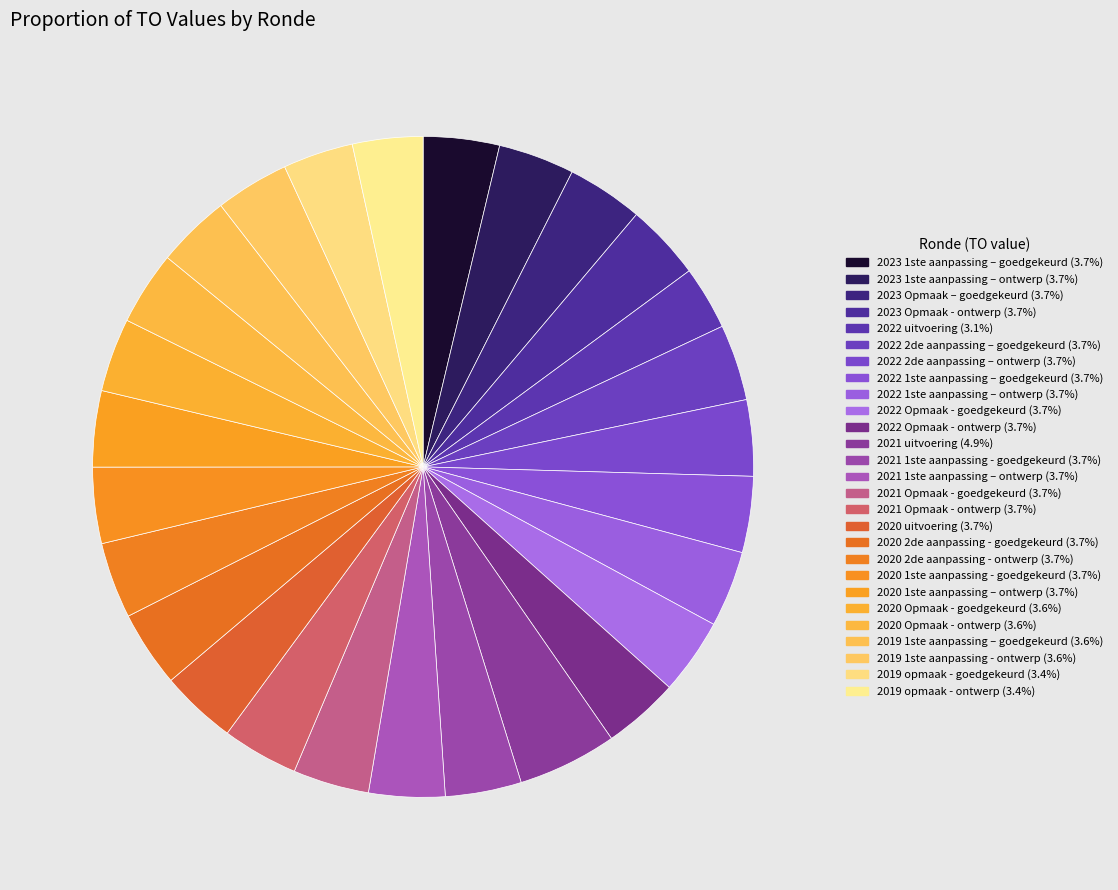

True or false: 2020 2de aanpassing - ontwerp accounts for 4% of the total.

True